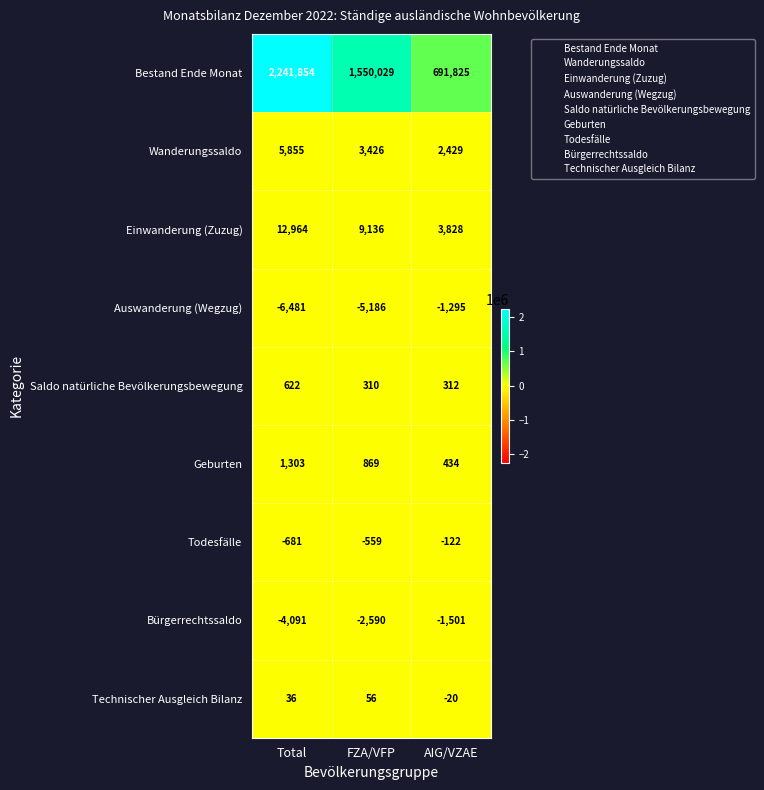

What is the difference between the highest and lowest values at AIG/VZAE?

693326